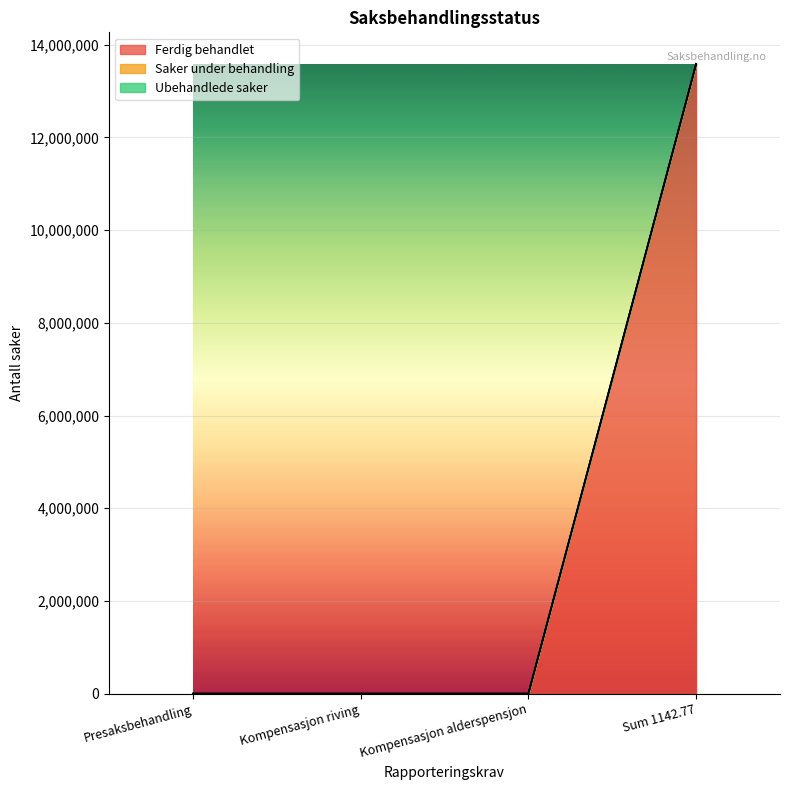

What are all the series names shown in the legend?

Ferdig behandlet, Saker under behandling, Ubehandlede saker